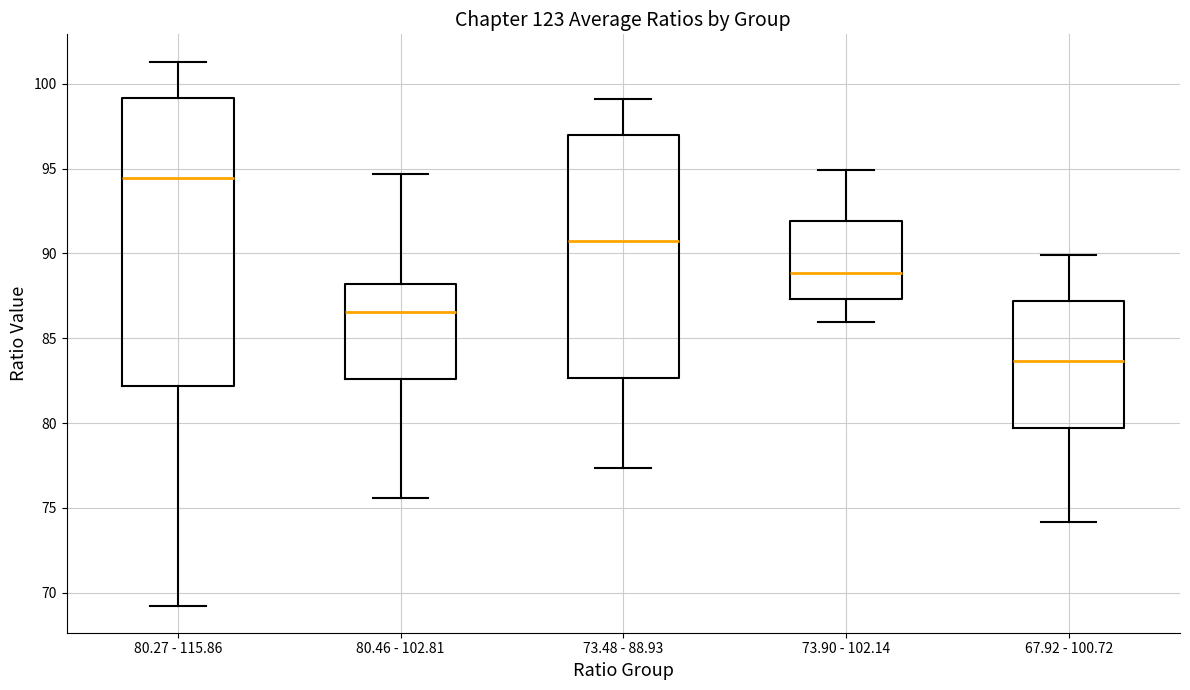

Reading left to right, read every box against the y-axis: the position of its median line, the range the box covers, and the ends of its whiskers. The values are not printed on the chart, so give them approximately, as read against the axis.

80.27 - 115.86: median 94.5, box 82.0 to 99.0, whiskers 69.0 to 101.5
80.46 - 102.81: median 86.5, box 82.5 to 88.0, whiskers 75.5 to 94.5
73.48 - 88.93: median 90.5, box 82.5 to 97.0, whiskers 77.5 to 99.0
73.90 - 102.14: median 89.0, box 87.5 to 92.0, whiskers 86.0 to 95.0
67.92 - 100.72: median 83.5, box 79.5 to 87.0, whiskers 74.0 to 90.0